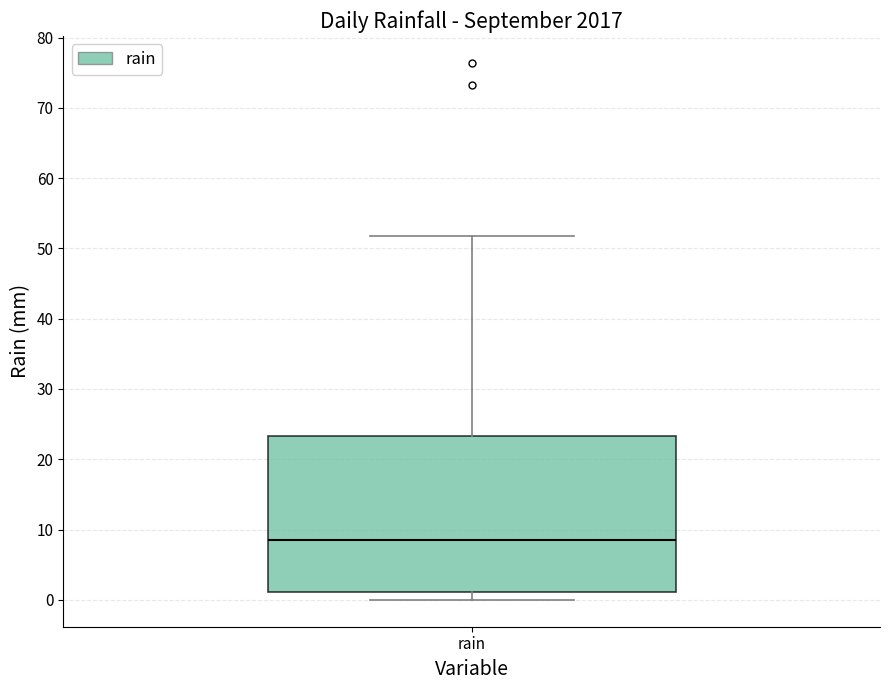

Read this box plot against the y-axis: the position of the median line, the range covered by the box, and the ends of both whiskers. The values are not printed on the chart, so give them approximately, as read against the axis.

median 9, box 1 to 23, whiskers 0 to 52